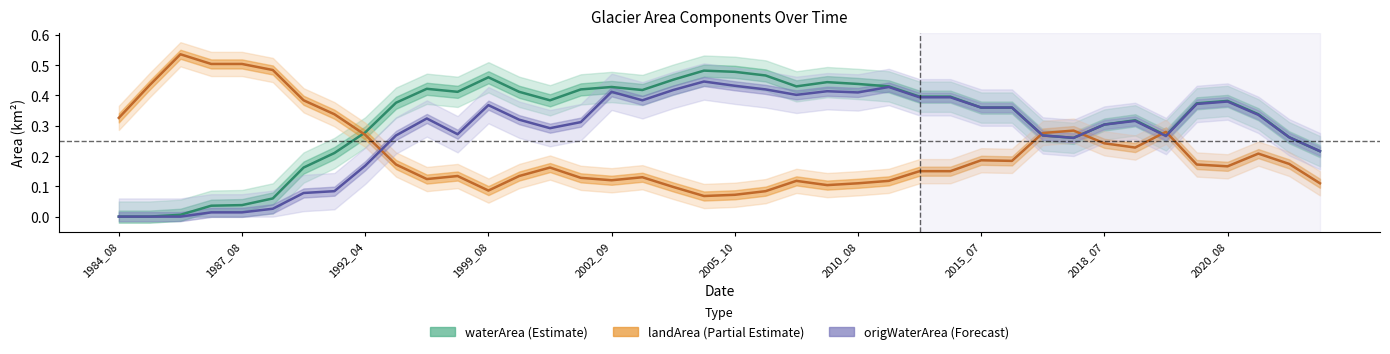

At which category is the sum across all series the highest?

19